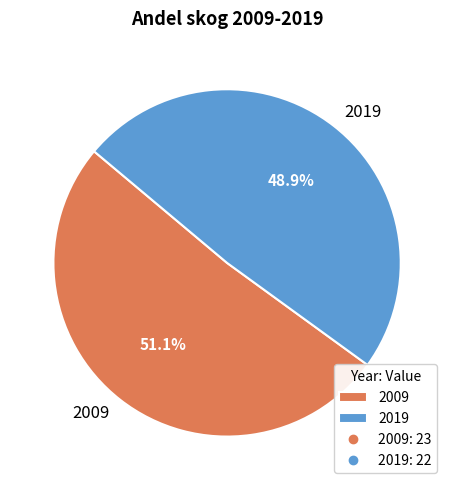

Which has a higher value, 2019 or 2009?

2009